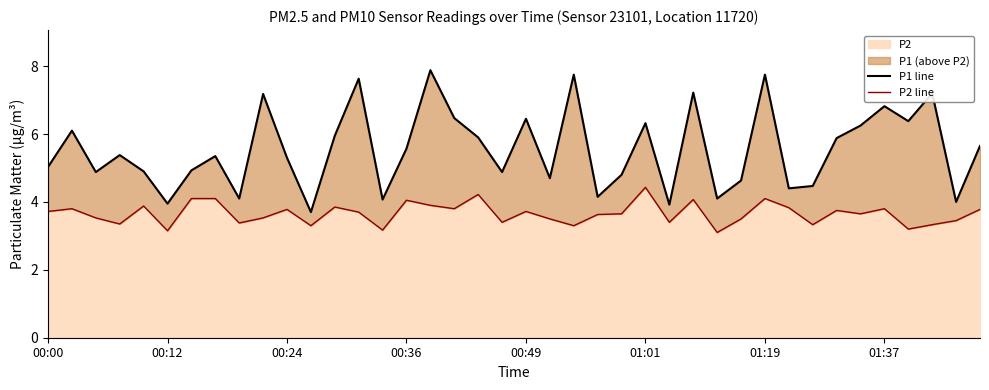

What is the highest value of the P2 line series?

4.4